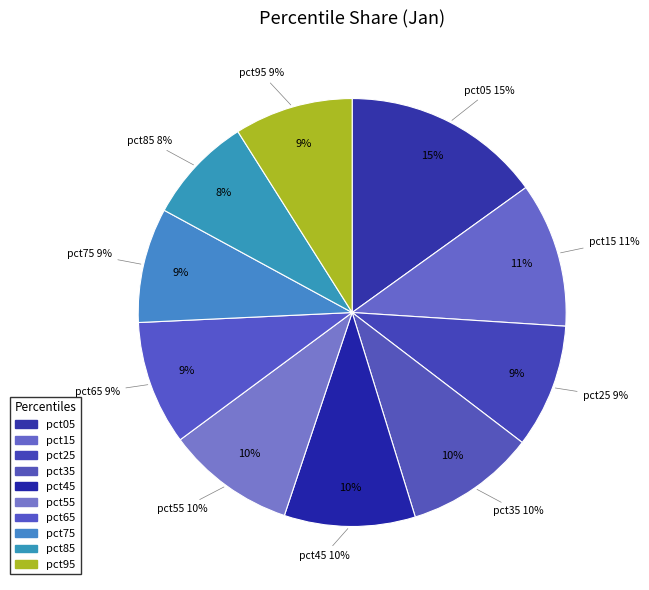

How many segments does this pie chart have?

10